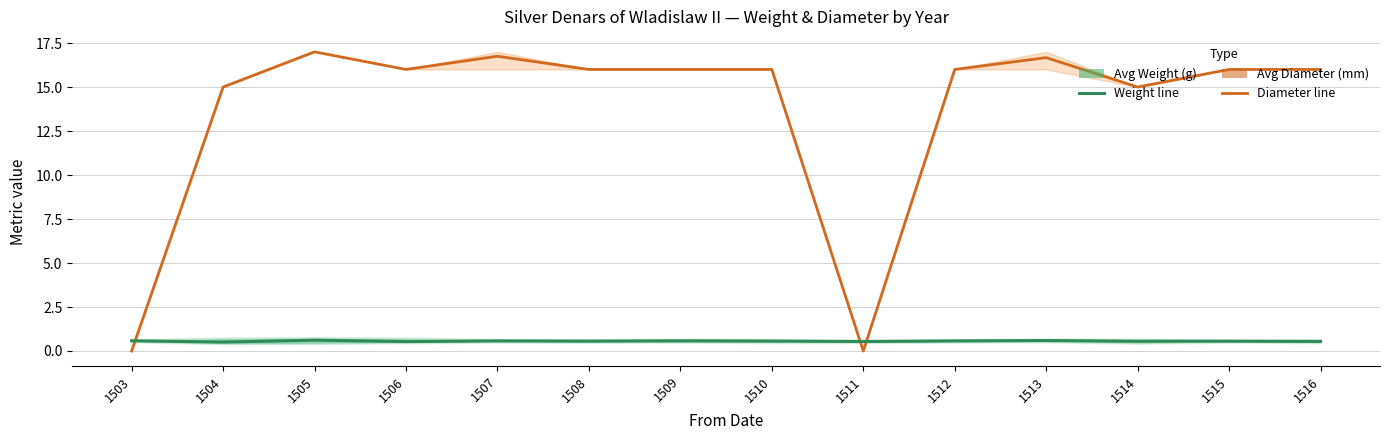

How many values in Avg Diameter (mm) are above zero?

12